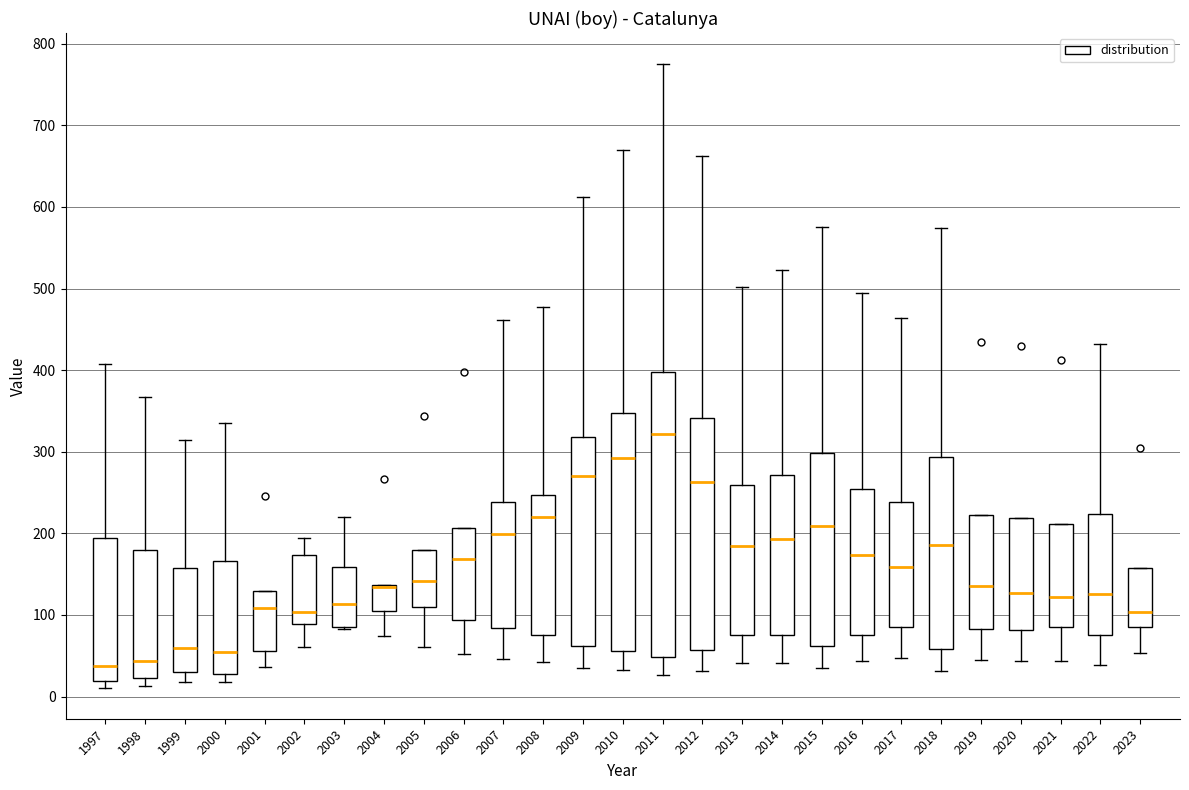

Which box is the tallest, from its lower edge to its upper edge?

2011